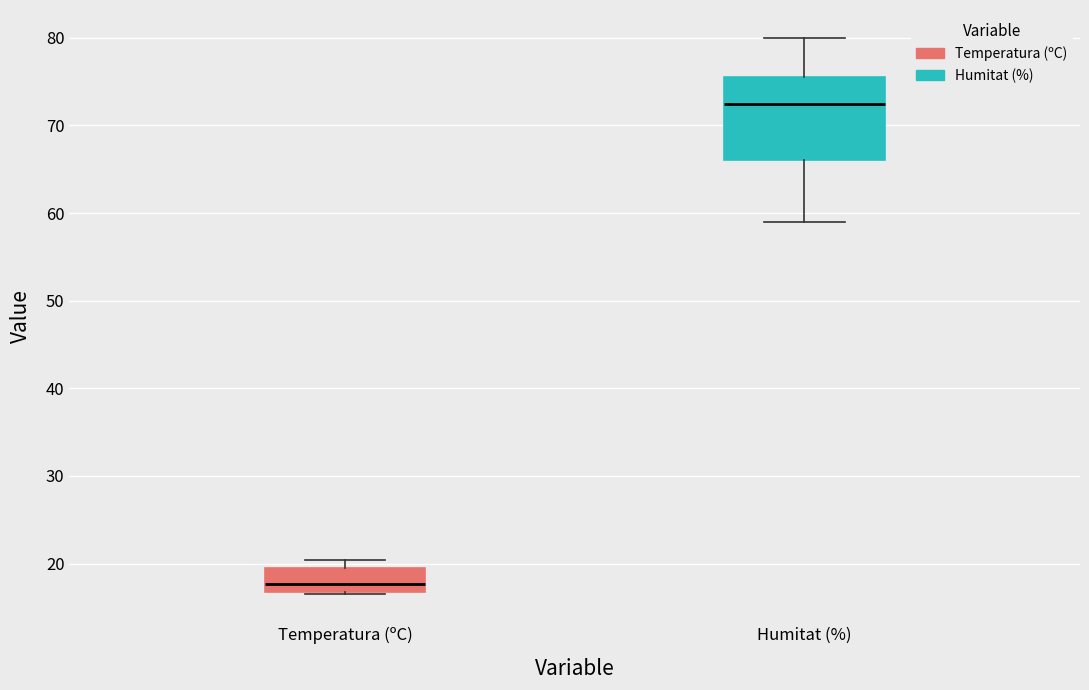

Reading left to right, transcribe this box plot: for each box, give where its median line is, the range the box spans, and where its two whiskers end, as read against the y-axis. The values are not printed on the chart, so give them approximately, as read against the axis.

Temperatura (ºC): median 18, box 17 to 20, whiskers 17 (just below the box's lower edge) to 20 (just above the box's upper edge)
Humitat (%): median 73, box 66 to 76, whiskers 59 to 80